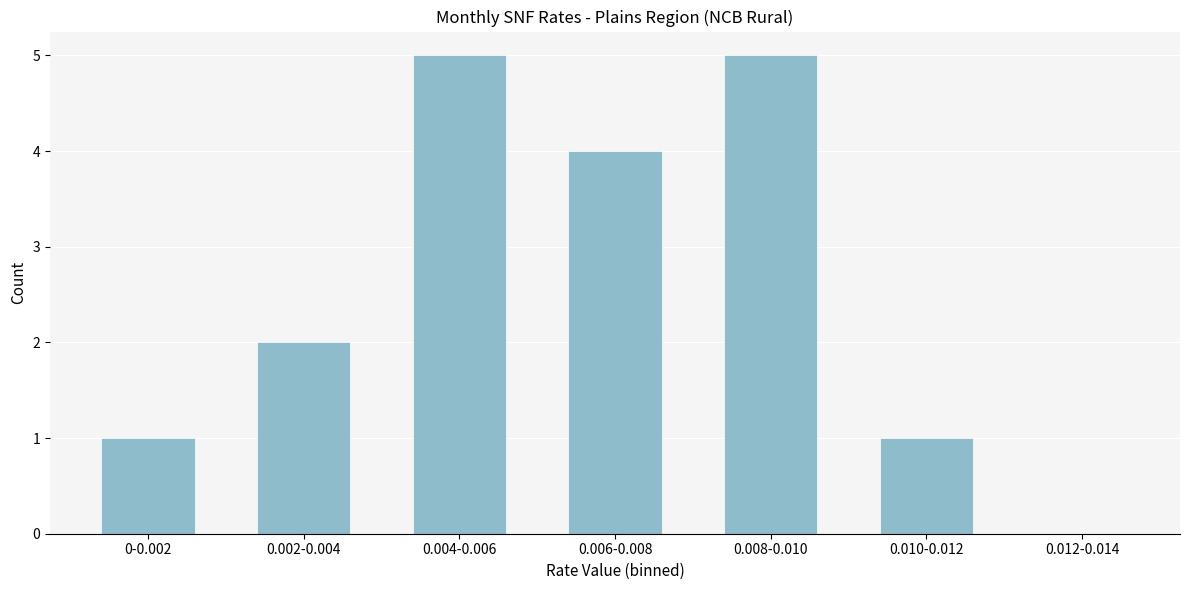

Reading left to right, what are all the values shown in this chart?

0-0.002=1	0.002-0.004=2	0.004-0.006=5	0.006-0.008=4	0.008-0.010=5	0.010-0.012=1	0.012-0.014=0